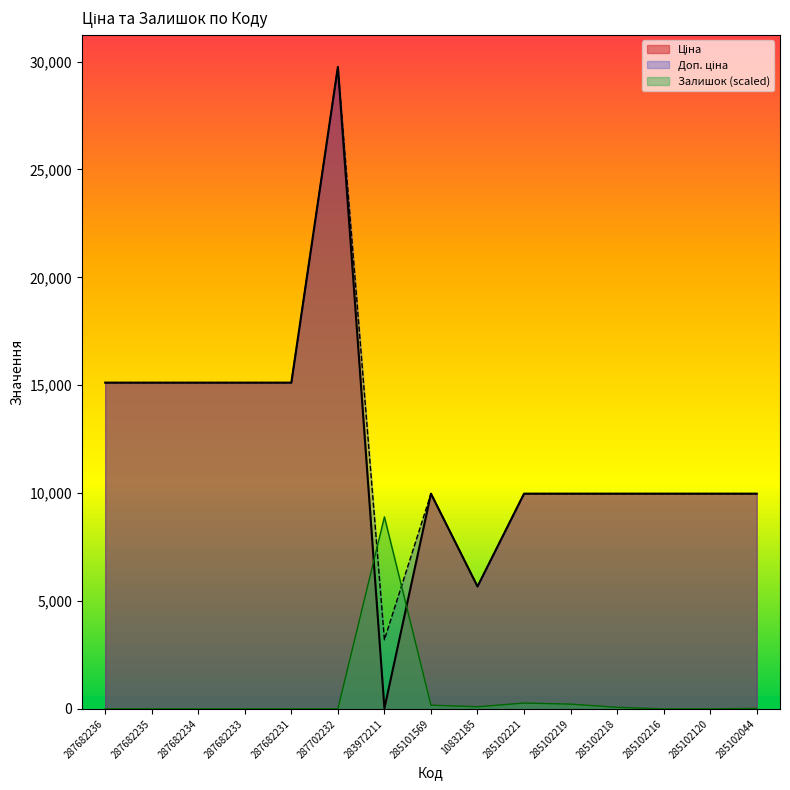

Reading left to right, what are all the values shown in this chart?

Ціна: 15120.0	15120.0	15120.0	15120.0	15120.0	29747.2	32.0	9975.0	5673.8	9975.0	9975.0	9975.0	9975.0	9975.0	9975.0
Доп. ціна: 15120.0	15120.0	15120.0	15120.0	15120.0	29747.2	3205.0	9975.0	5673.8	9975.0	9975.0	9975.0	9975.0	9975.0	9975.0
Залишок: 0.0	0.0	0.0	0.0	0.0	0.0	8899.5	173.0	98.9	271.9	222.5	74.2	0.0	0.0	24.7